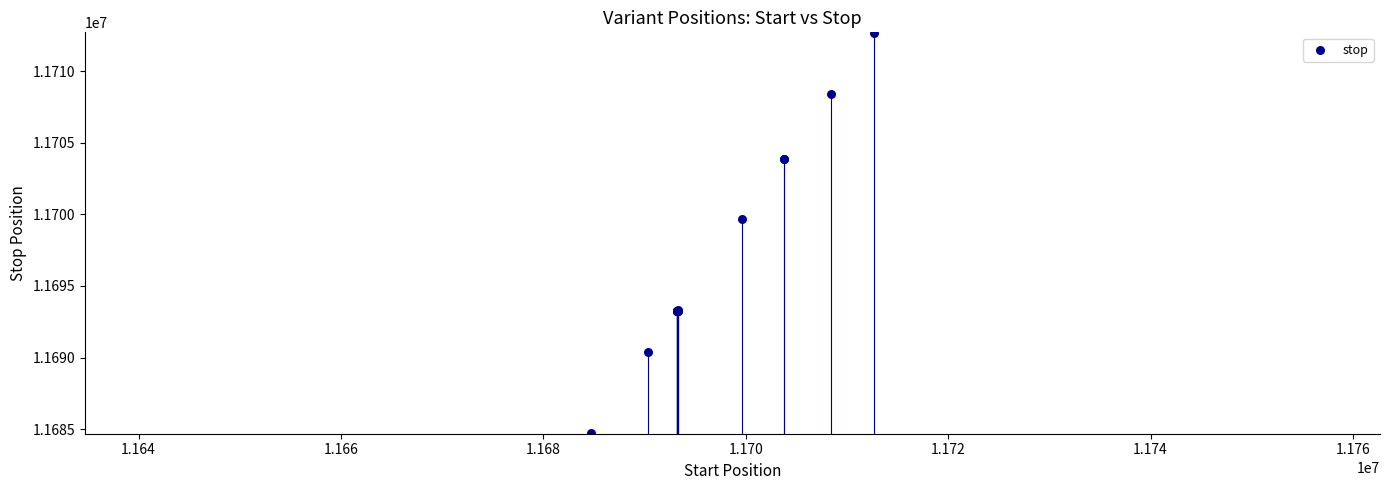

What Y value in the scatter plot is closest to 11698691?

11699674